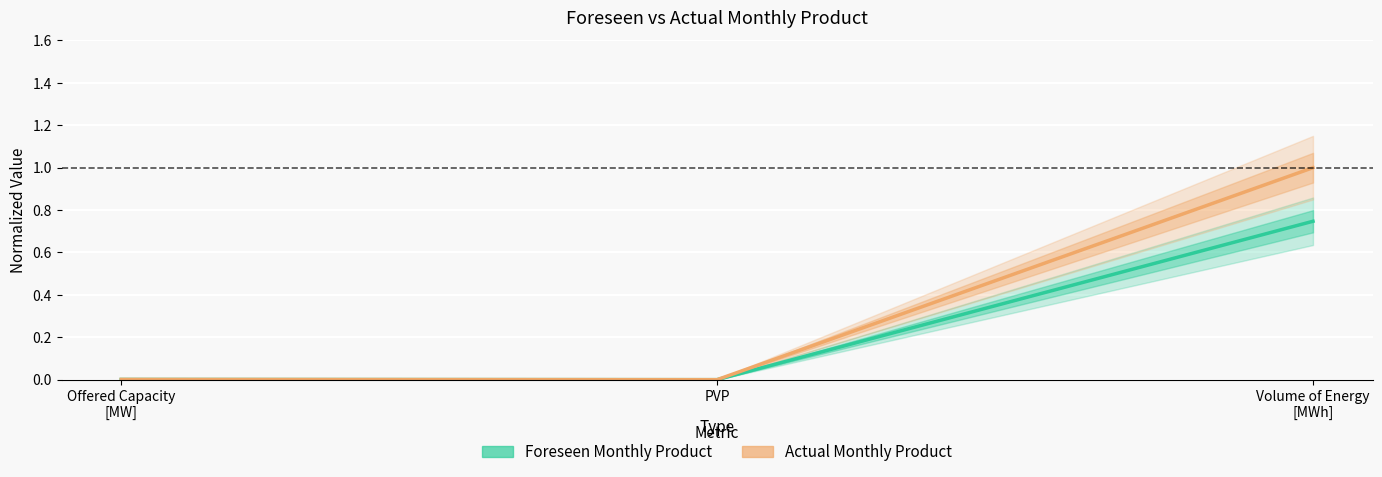

At which label does Actual Monthly Product reach its peak?

Volume of Energy
[MWh]